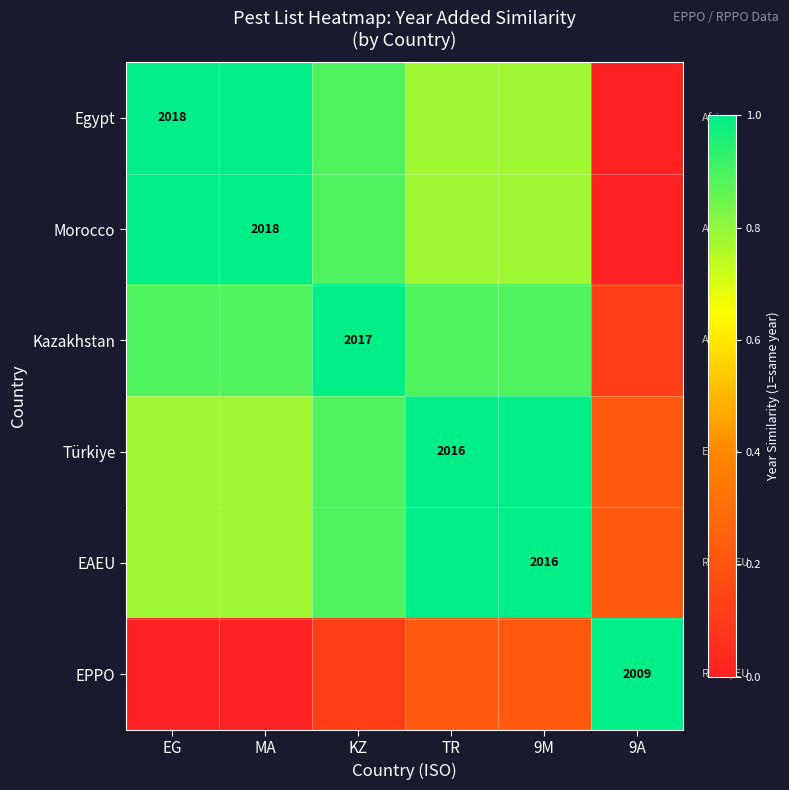

Which has a higher value, 9M or MA?

MA